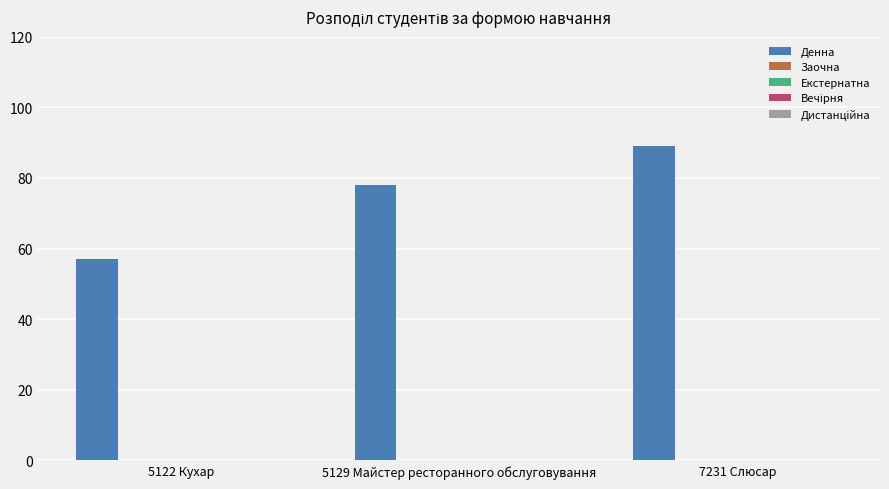

What is the minimum value shown in the chart?

57